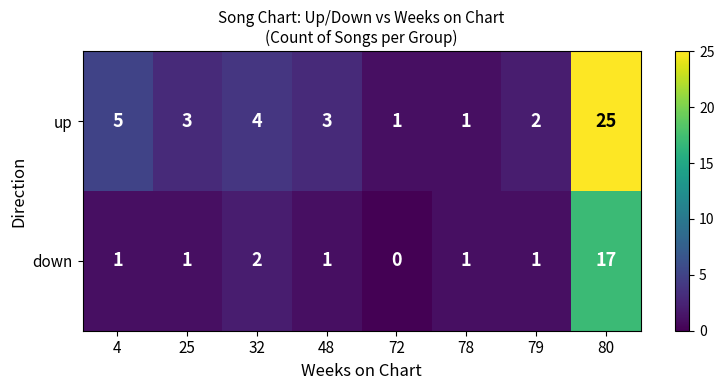

Which category has the highest value across all series?

80